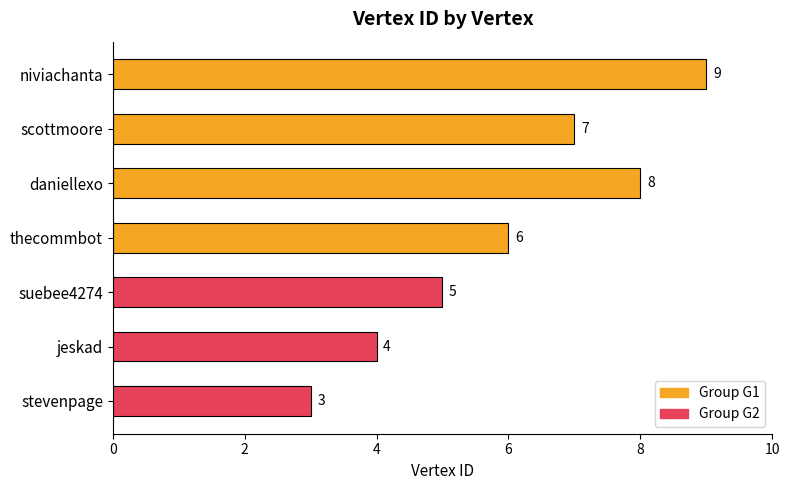

What is the average value?

6